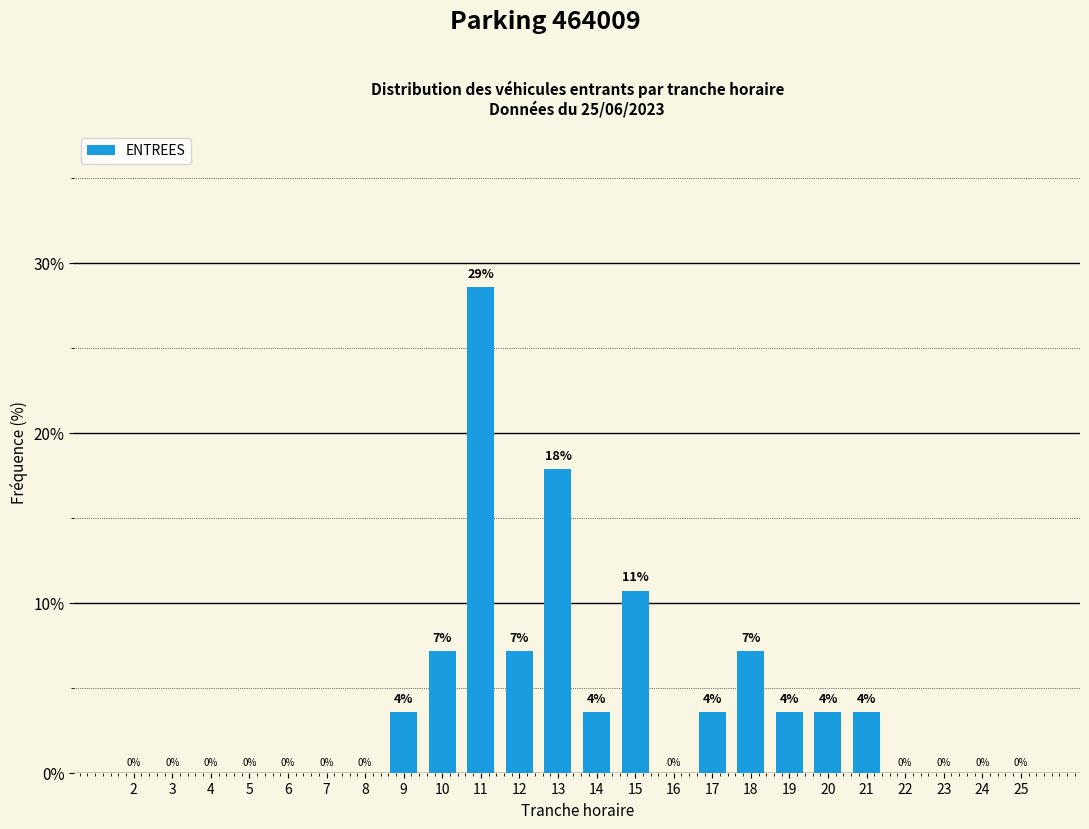

Is it true that the value at 4 is 0.0?

True